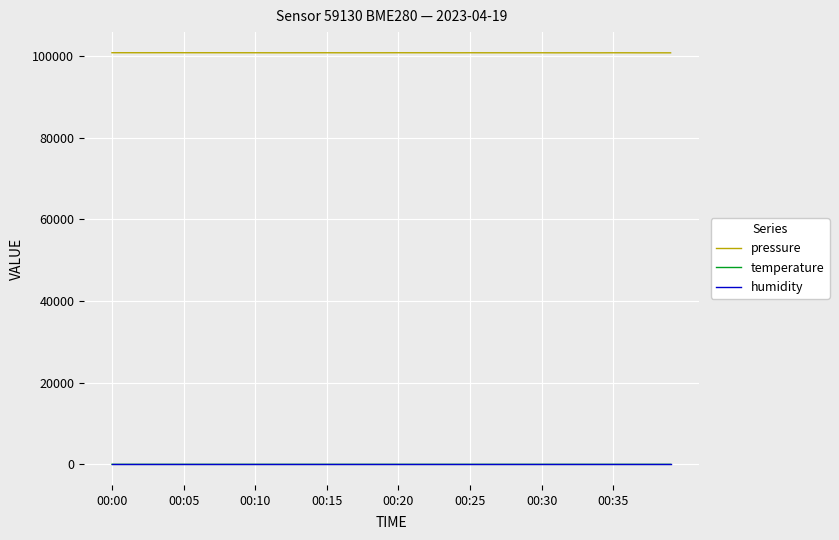

Which series has the largest total across all categories?

pressure